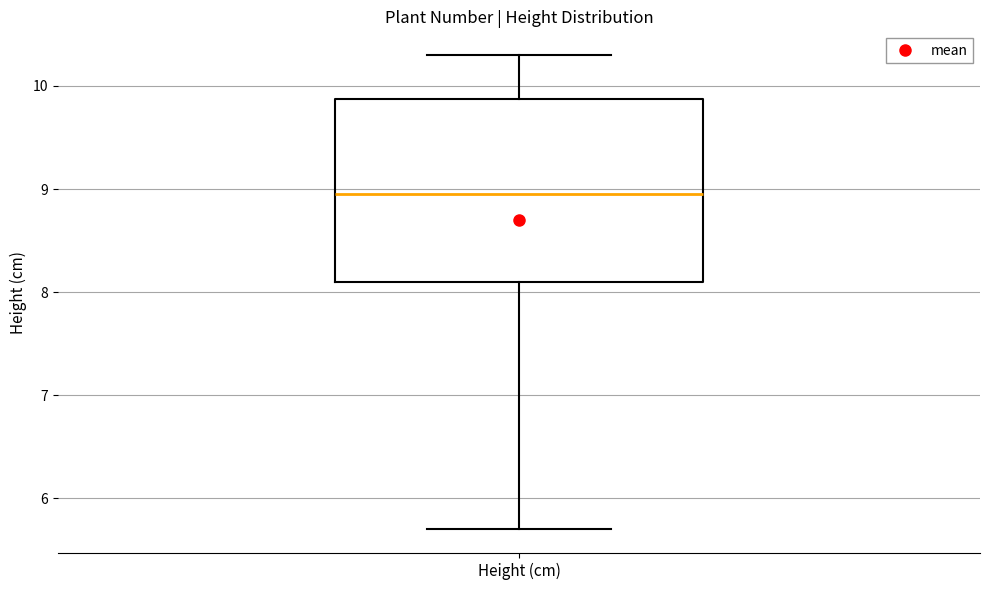

Transcribe this box plot: give where the median line is, the range the box spans, and where the two whiskers end, as read against the y-axis. The values are not printed on the chart, so give them approximately, as read against the axis.

median 9.0, box 8.1 to 9.9, whiskers 5.7 to 10.3